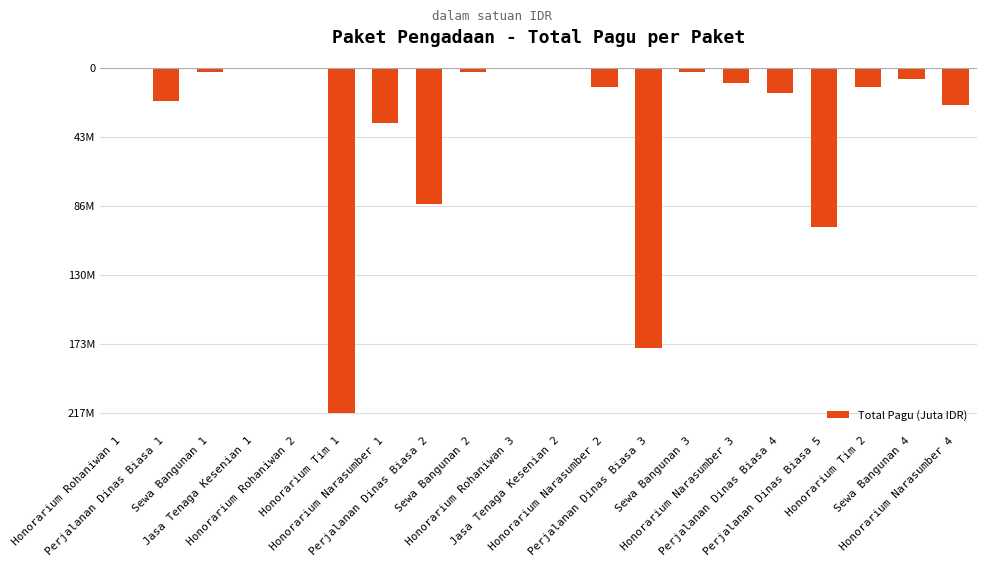

What is the value of the 10th bar from the left?

-400000